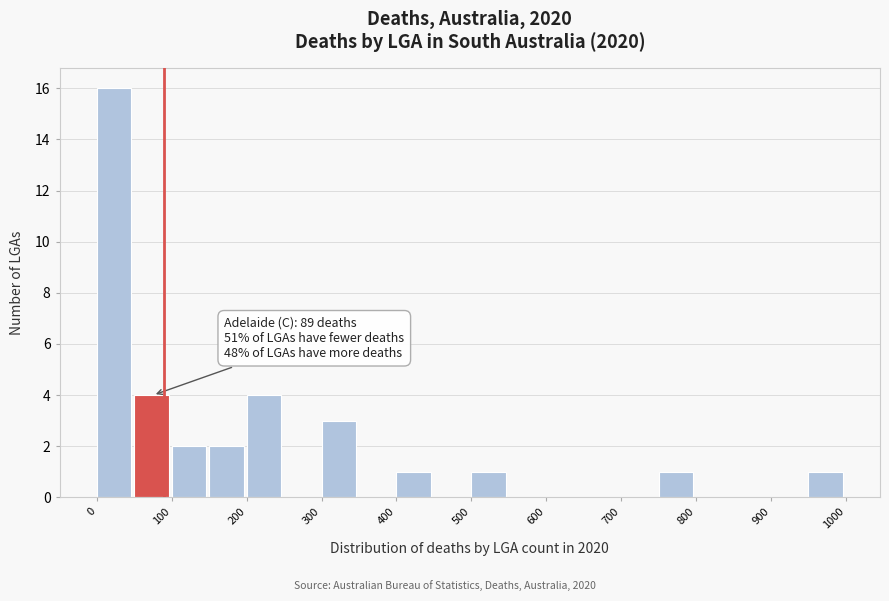

Which range on the x-axis has the tallest bar?

0 to 50